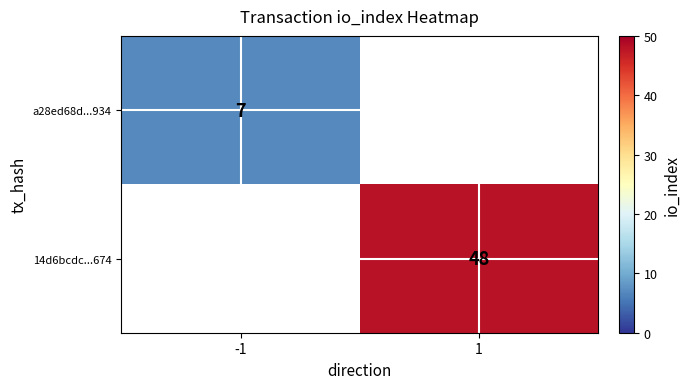

Count the number of categories in the chart.

2